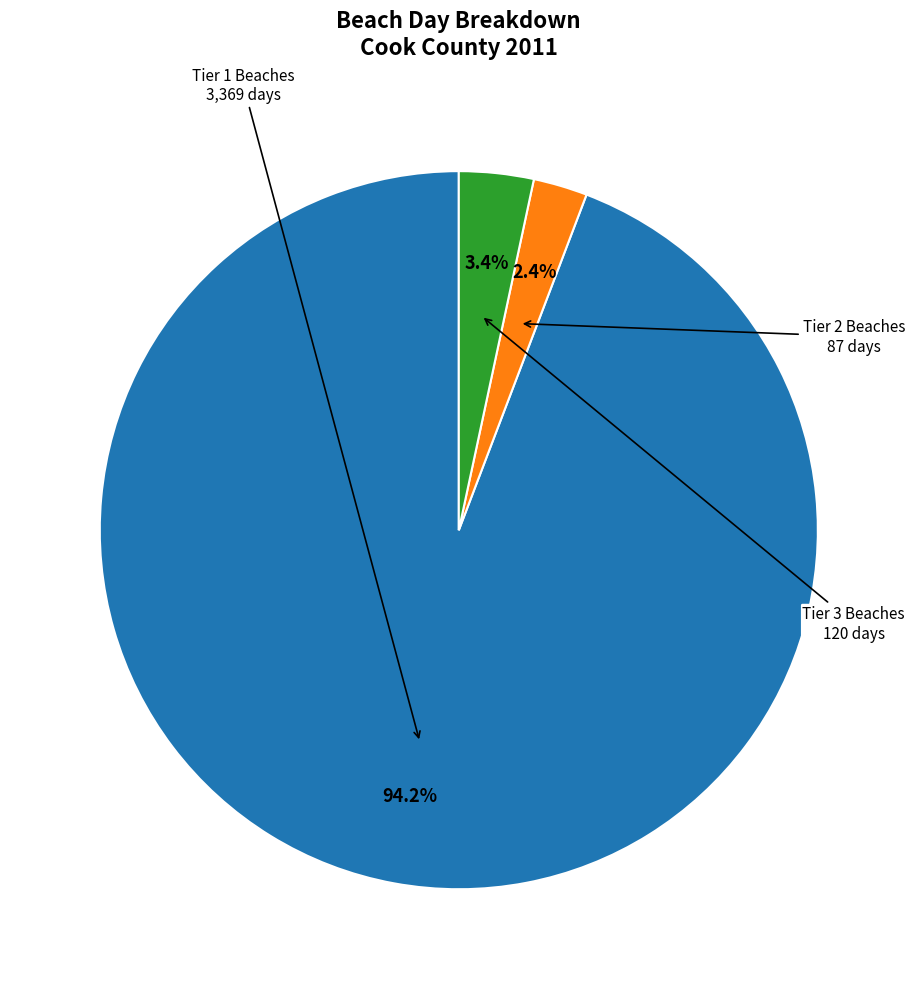

Is there a majority slice in this chart?

Yes